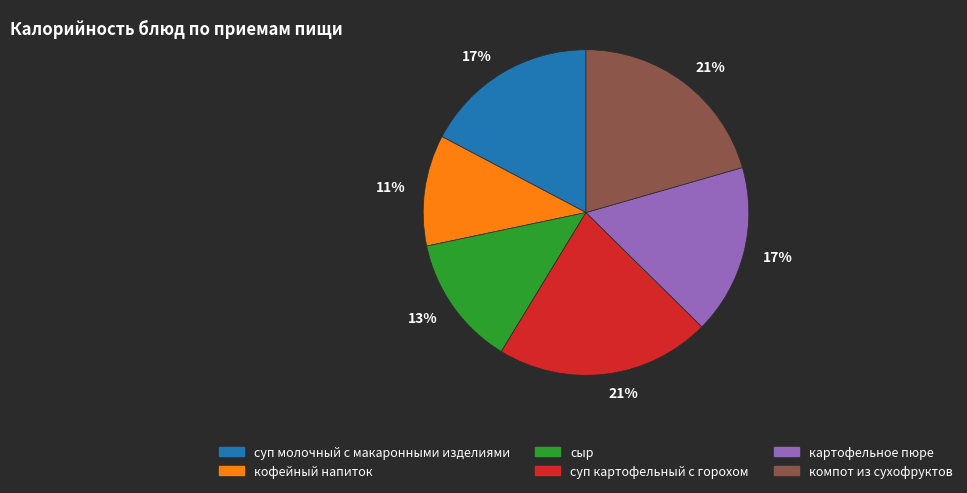

To the nearest percent, what is the difference between the largest and smallest slice percentages?

10%